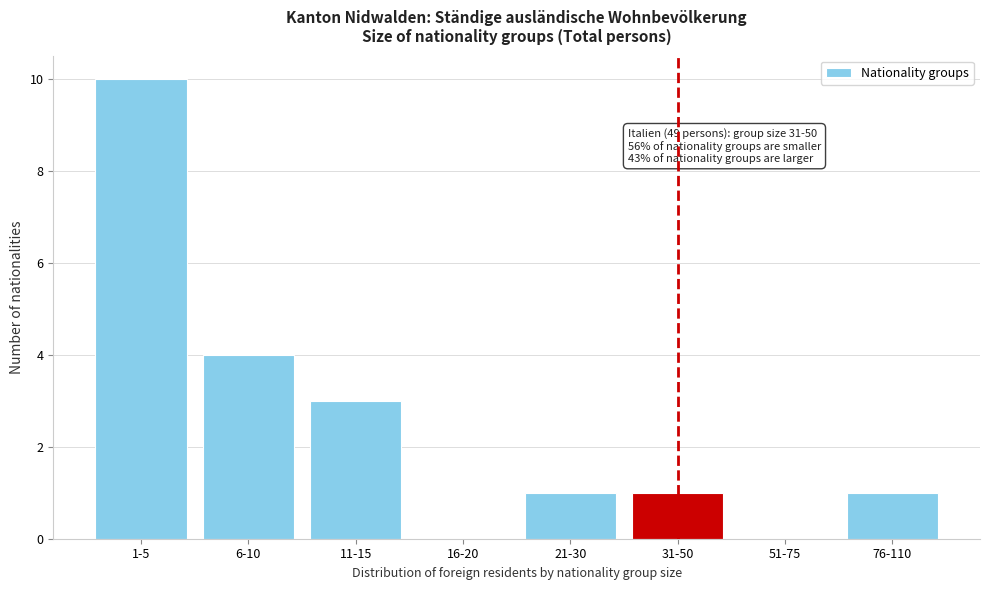

Reading left to right, list all the values displayed in this chart.

1-5=10	6-10=4	11-15=3	16-20=0	21-30=1	31-50=1	51-75=0	76-110=1